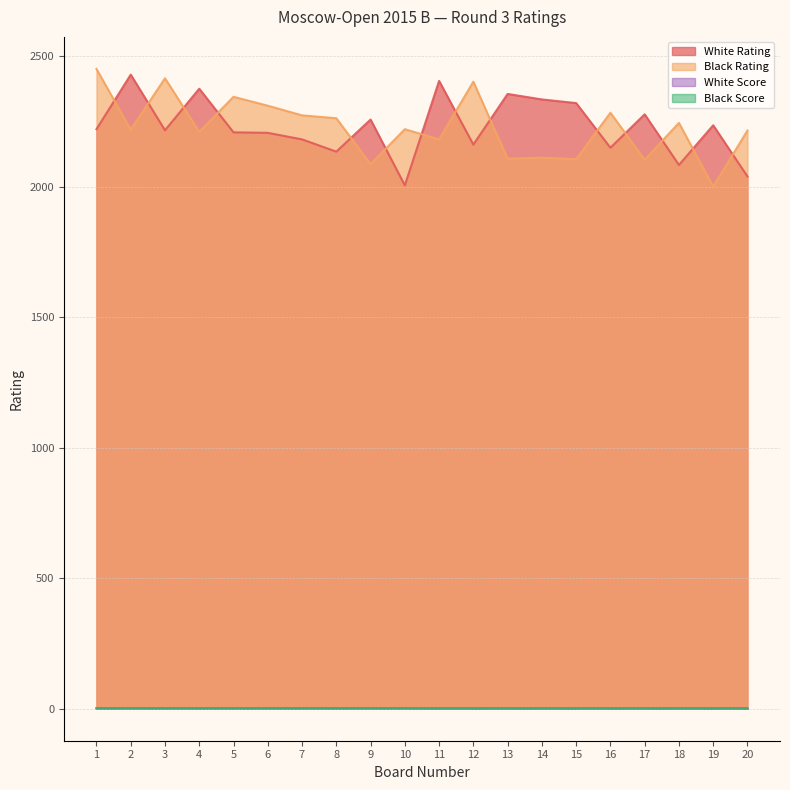

Count the Black Score values in the range 1 to 2.

20